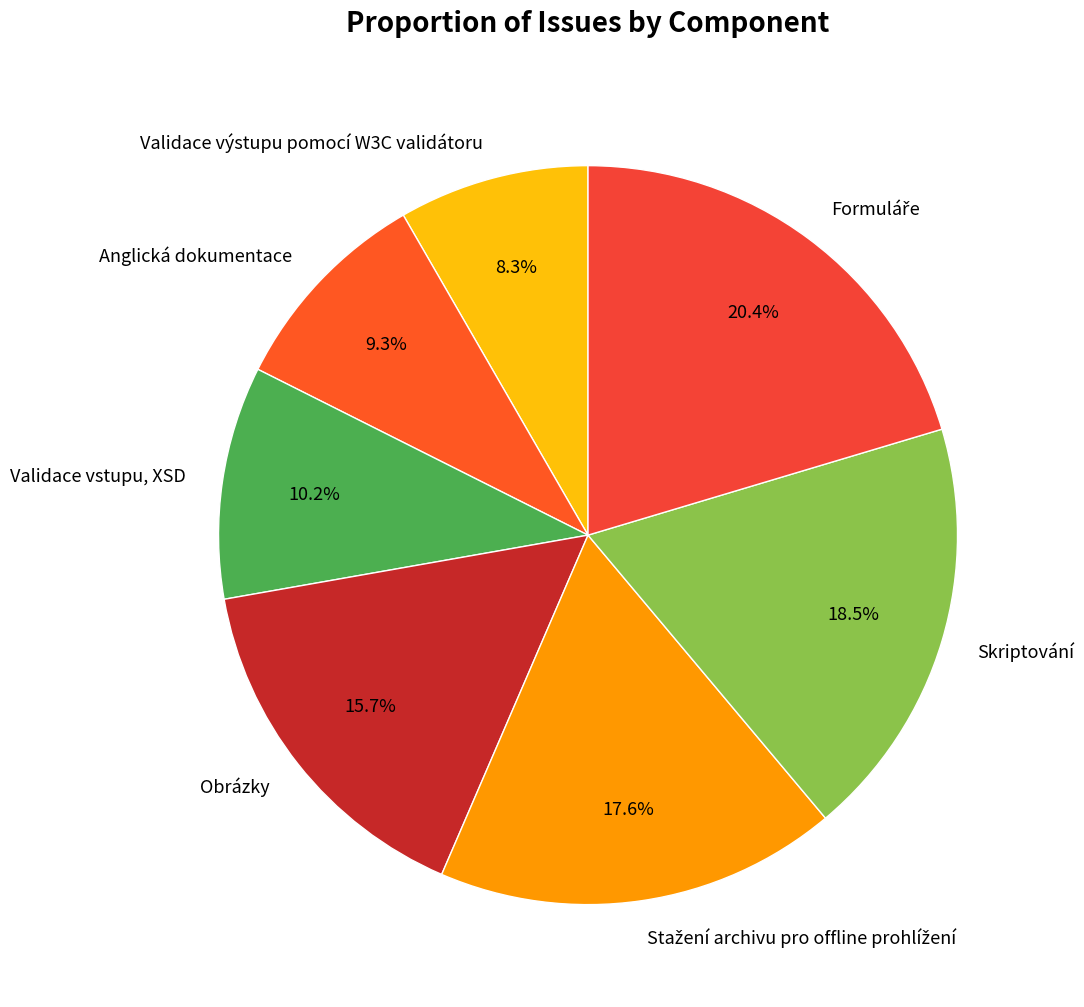

Between Obrázky and Anglická dokumentace, which is larger?

Obrázky